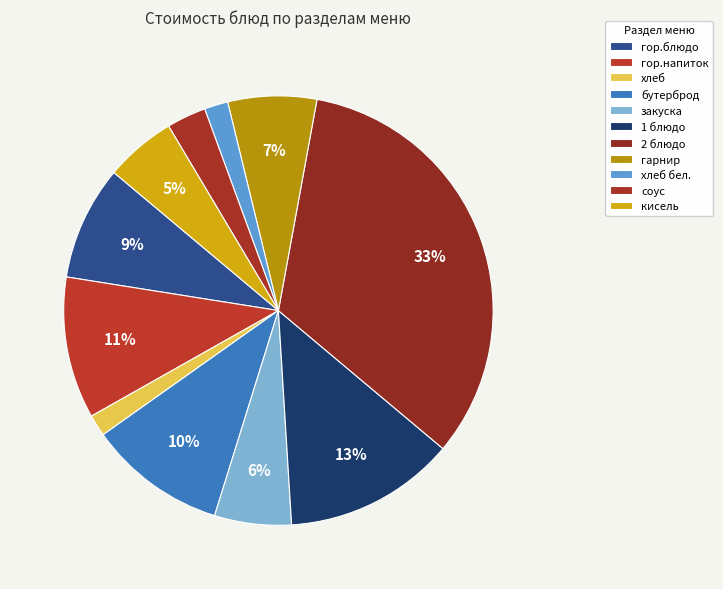

Combined, do гарнир and закуска account for over 50%?

No